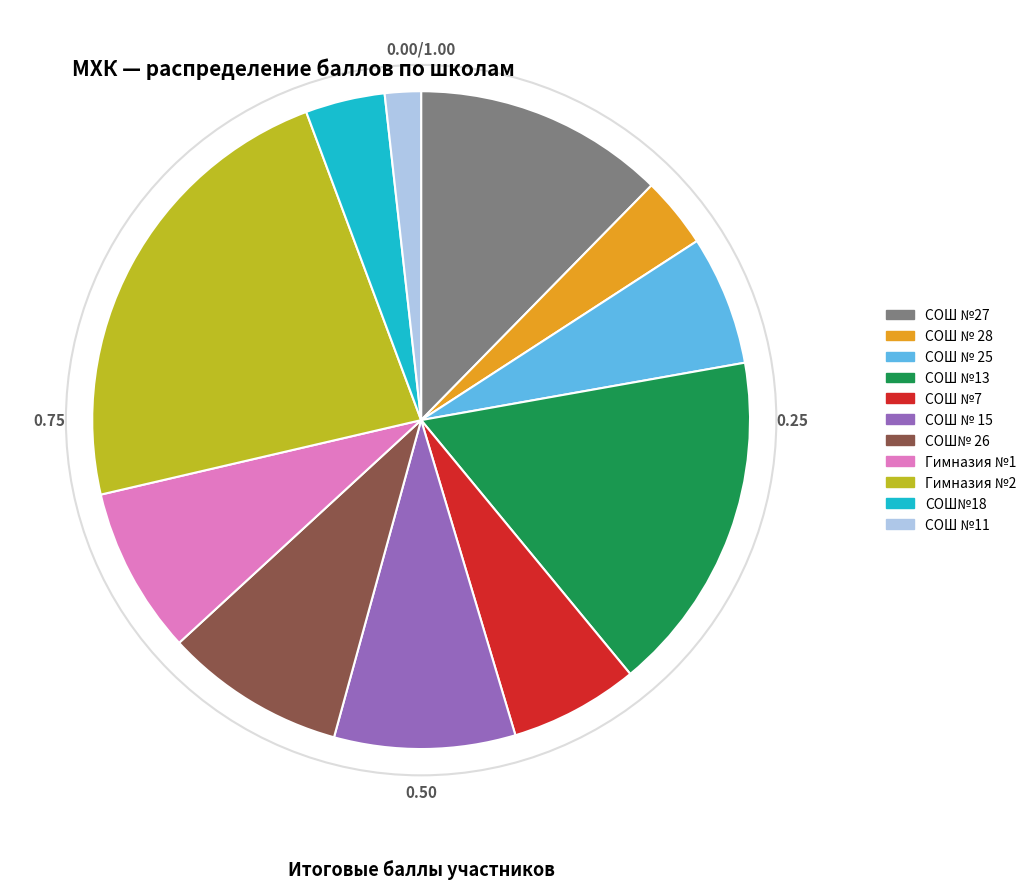

Does СОШ №13 represent more than half of the total?

No